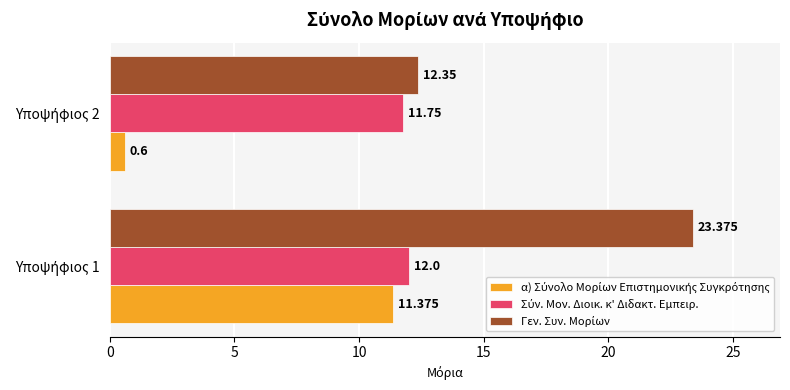

How many categories are shown in the chart?

2